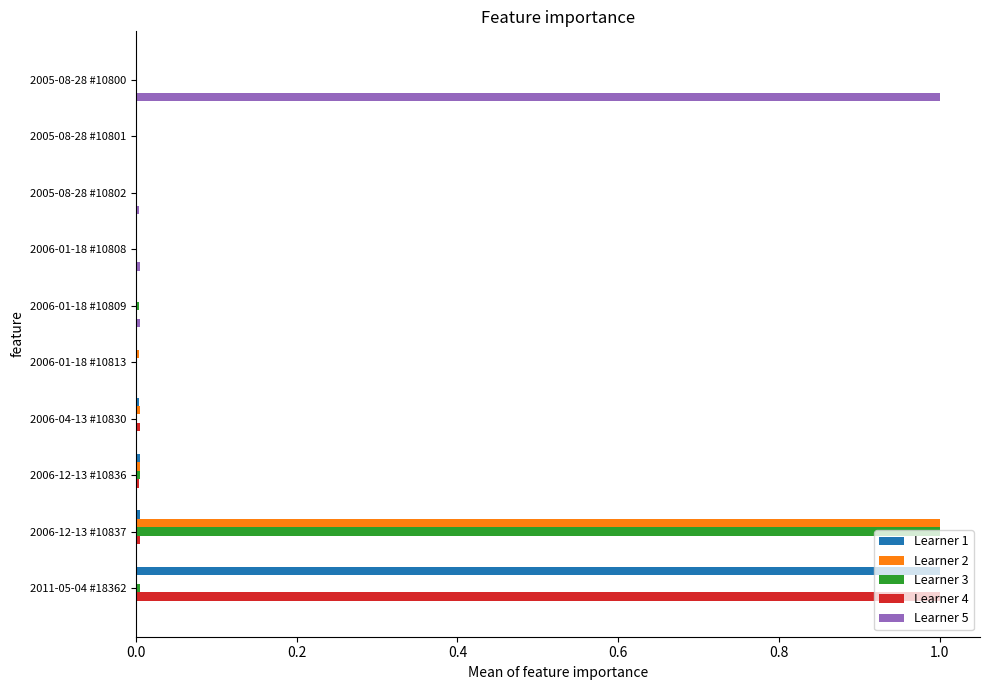

What is the sum of all Learner 4 values?

1.0